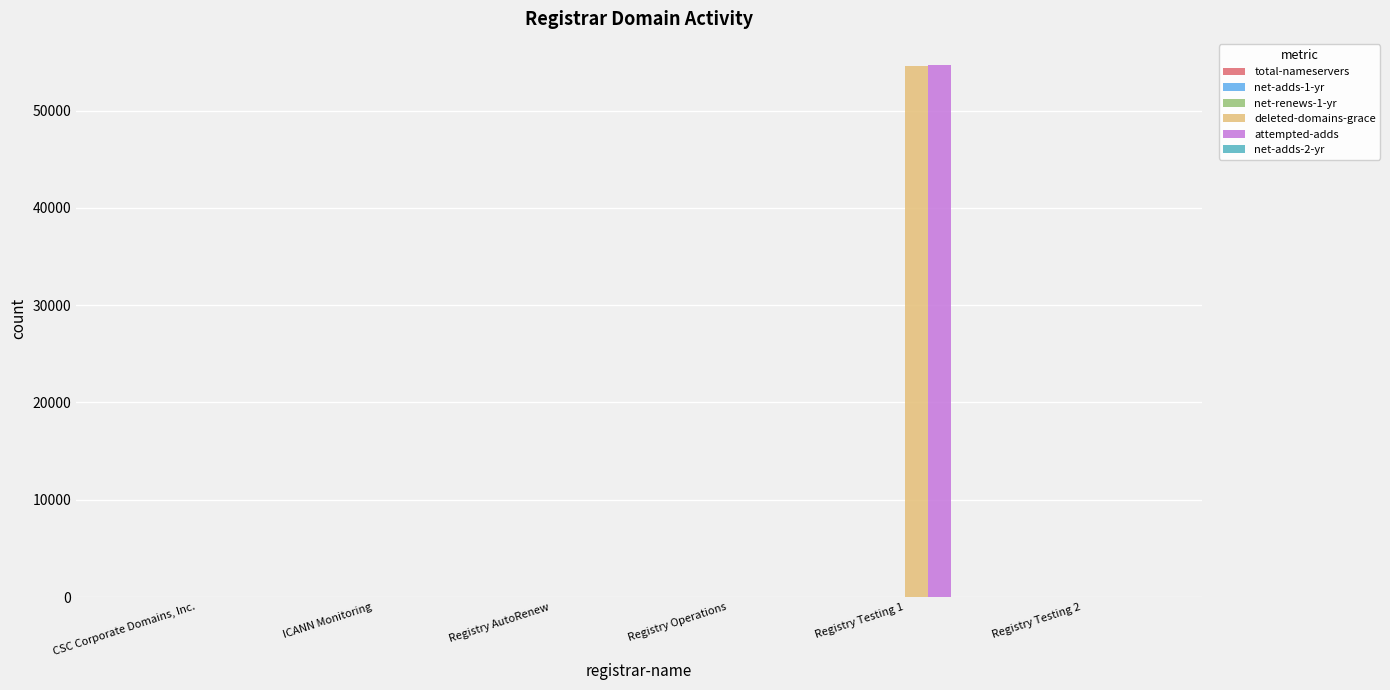

At which category is the sum across all series the highest?

Registry Testing 1